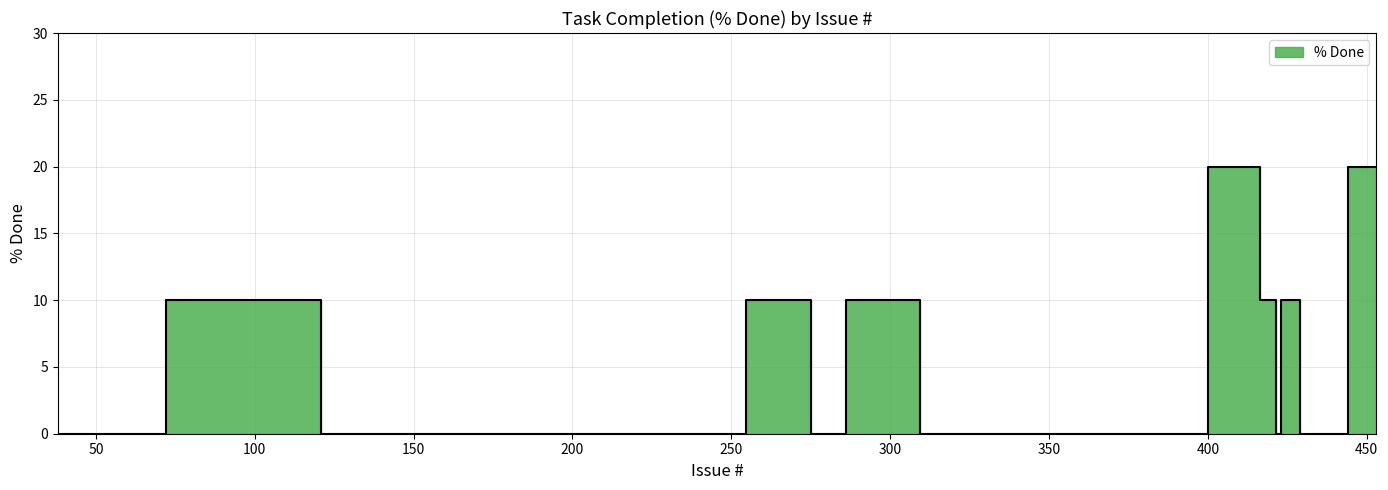

What is the difference between the second highest and minimum values?

20